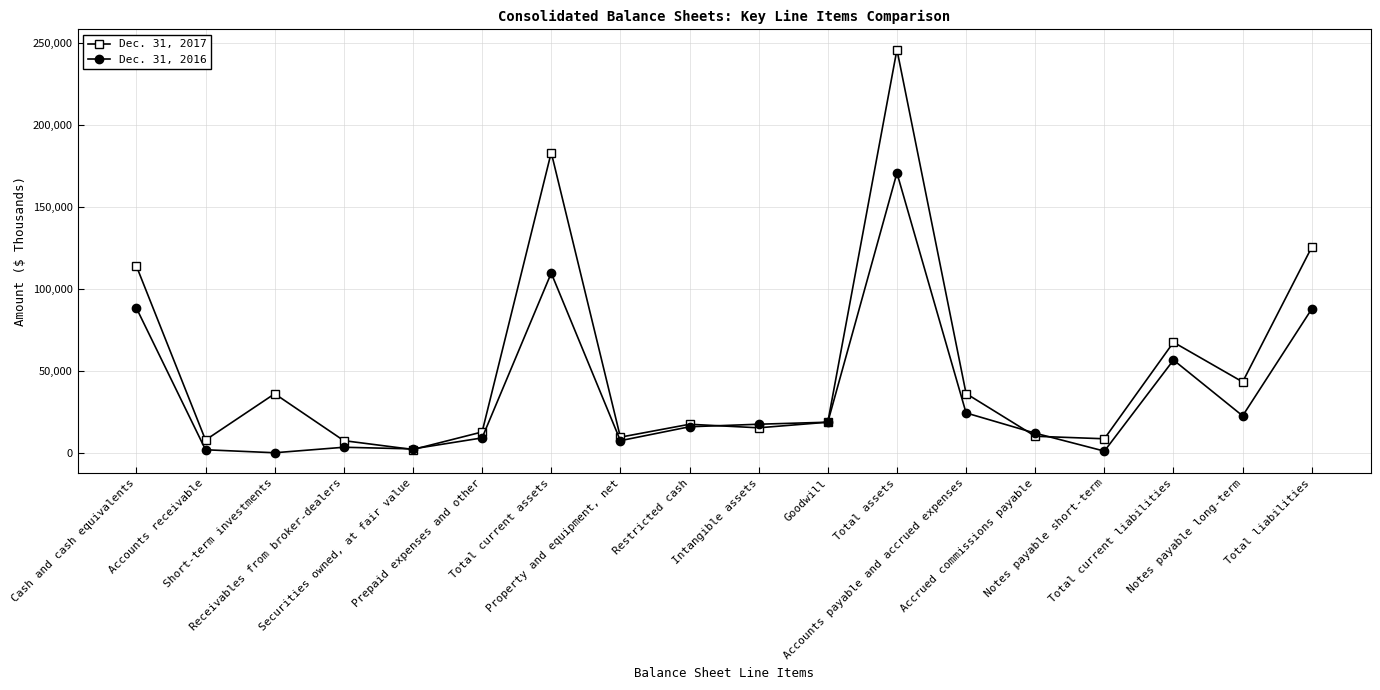

What is the label of the 2nd point from the right?

Notes payable long-term